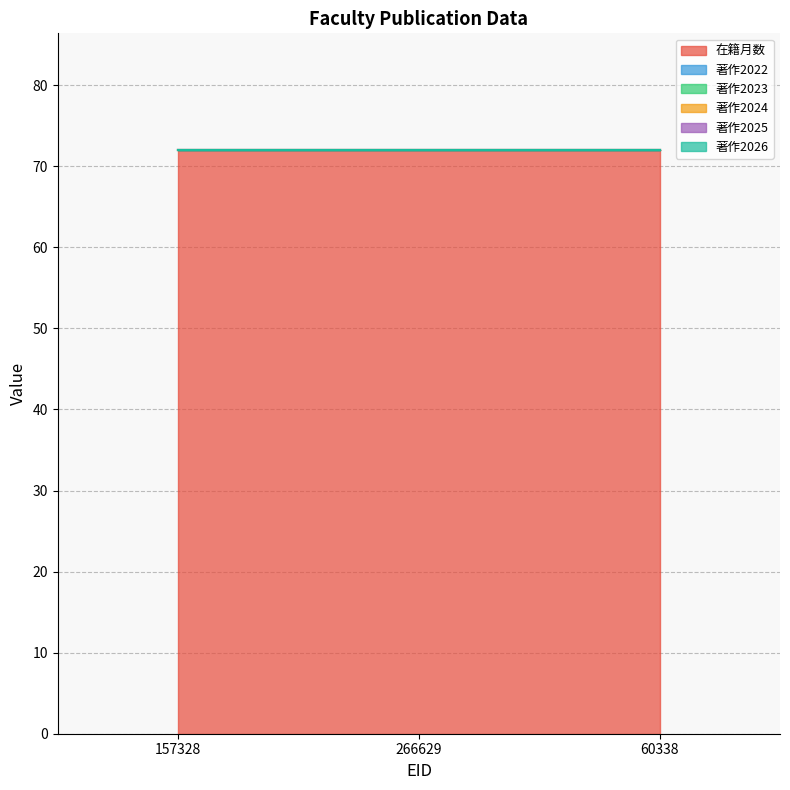

What is the total value across all series at 157328?

72